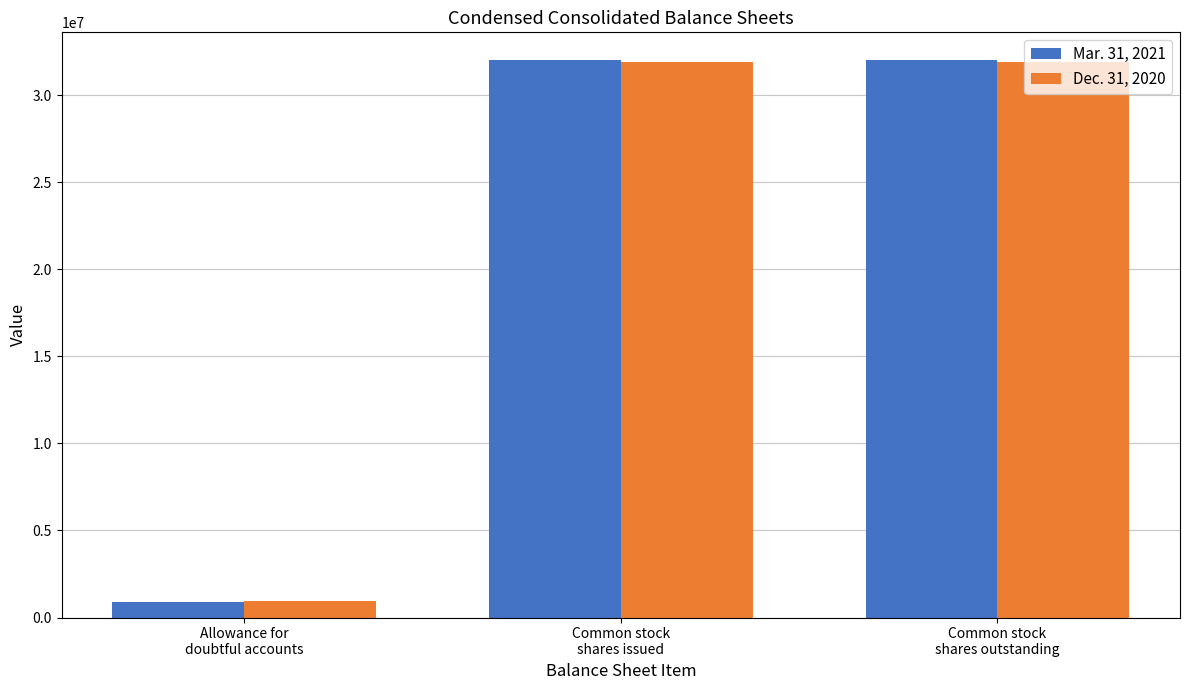

Count the Dec. 31, 2020 values in the range 964000 to 31906971.

3